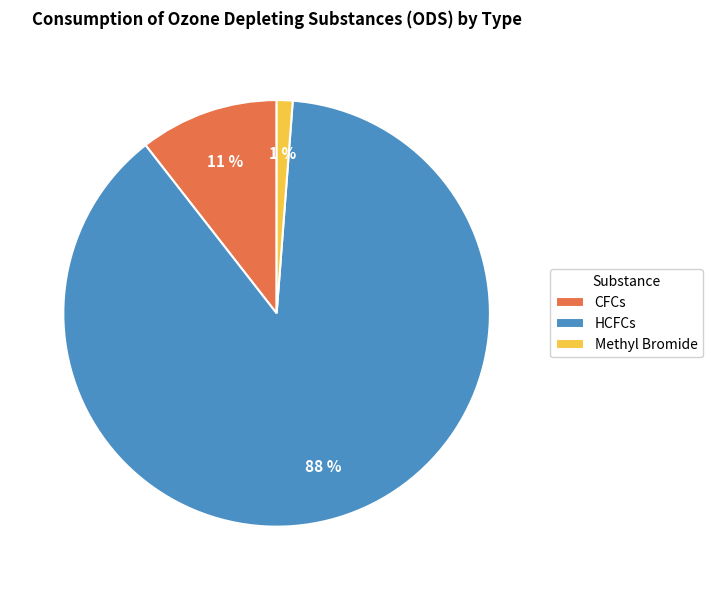

To the nearest percent, what percentage of the pie is HCFCs?

88%